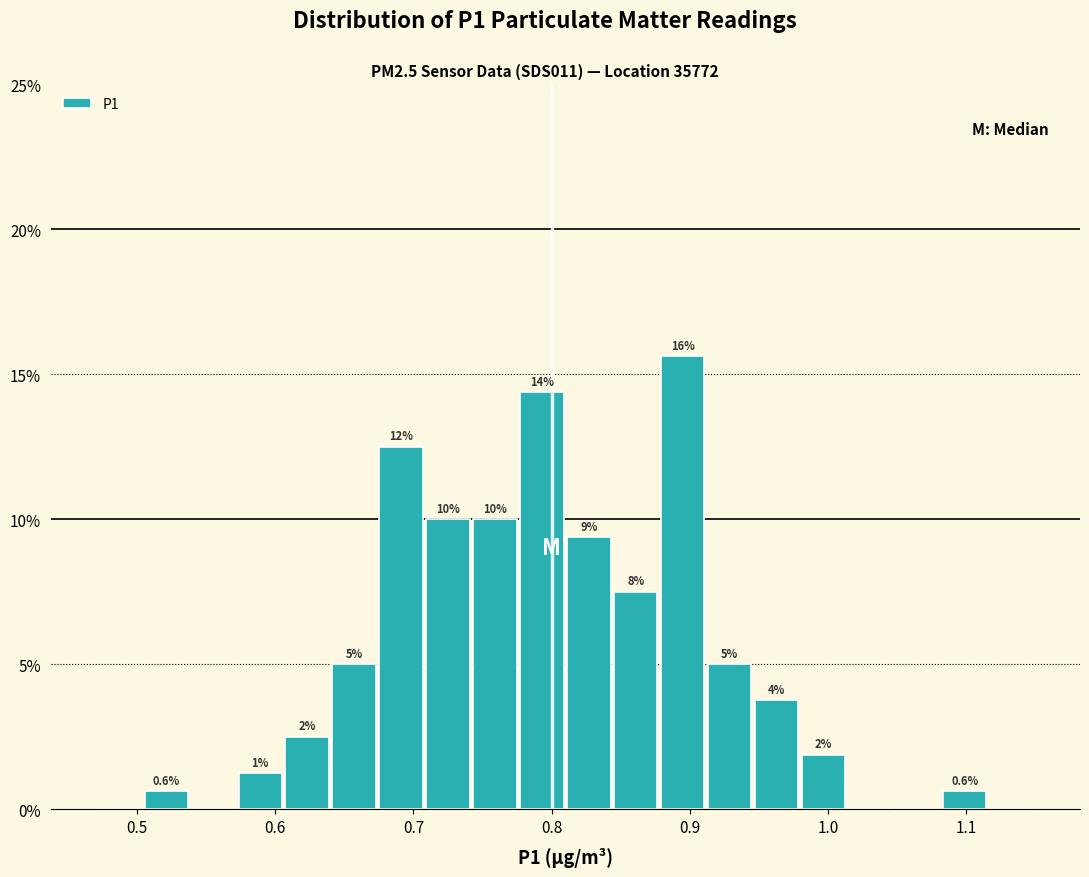

Read against the x-axis, roughly where is the centre of the tallest bar?

0.90